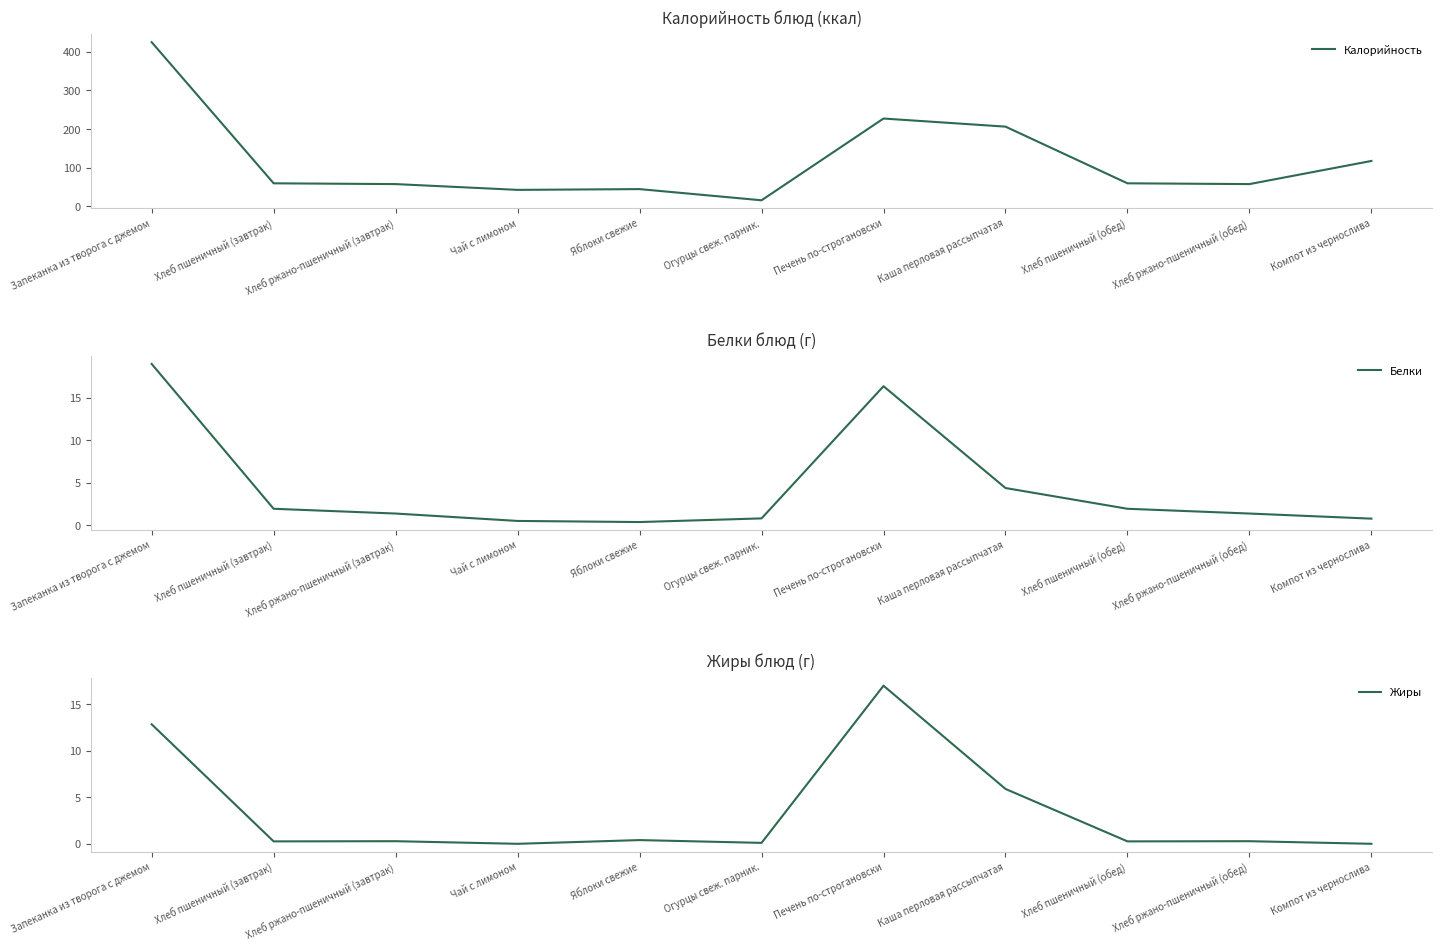

The value of Калорийность at Запеканка из творога с джемом is 425.0. True or false?

True